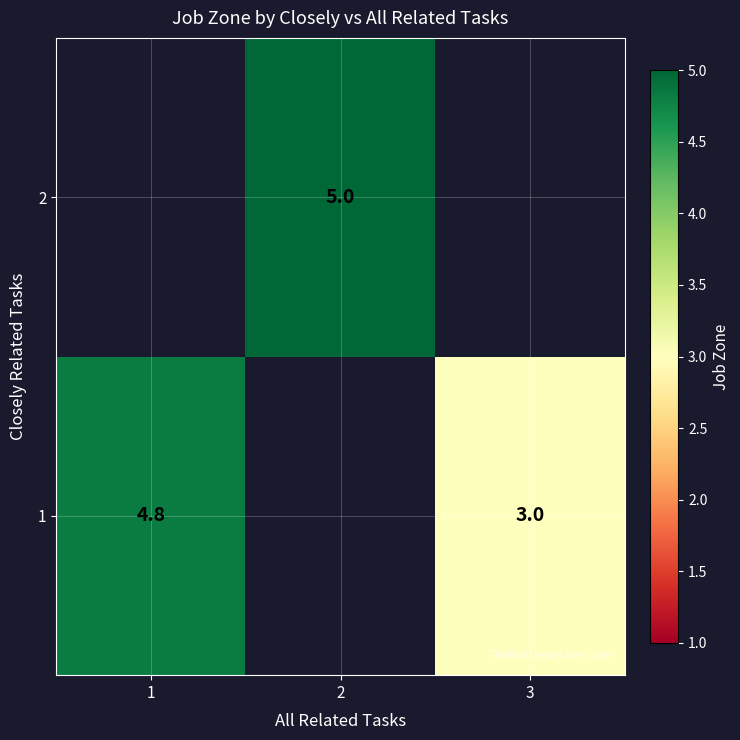

At which label is 1 closest to 3?

3